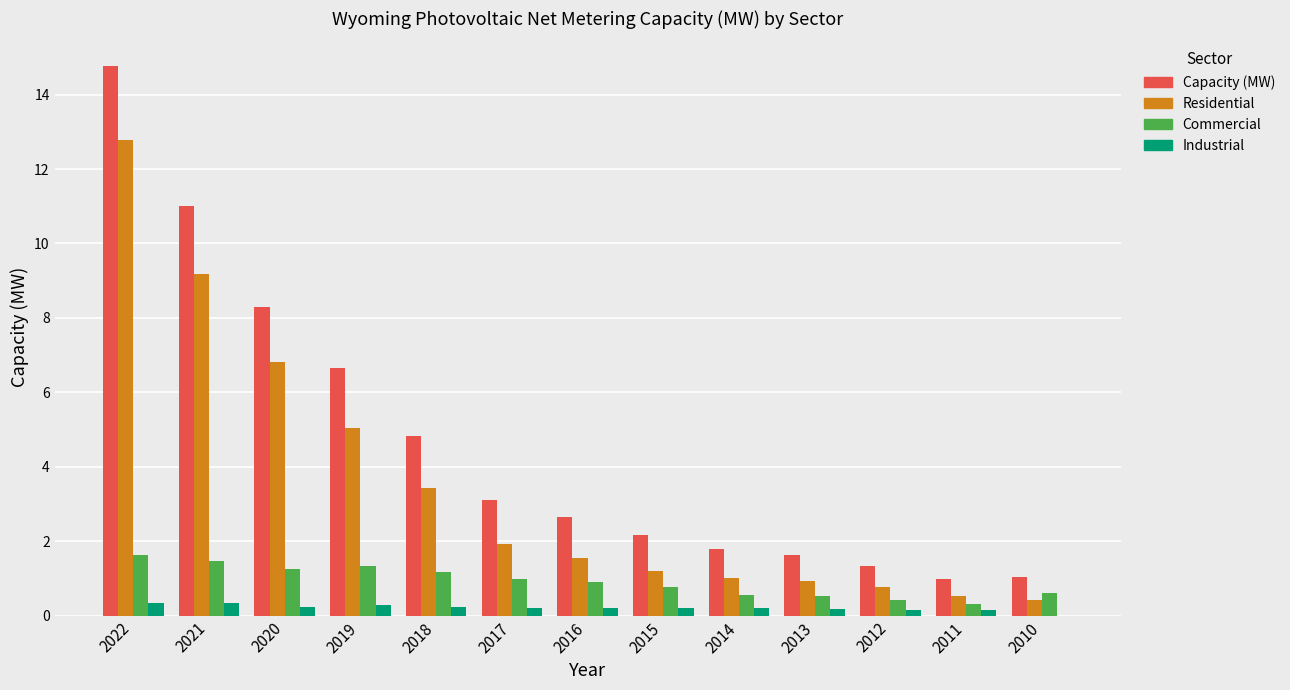

The value of Commercial at 2019 is 0.6. True or false?

False